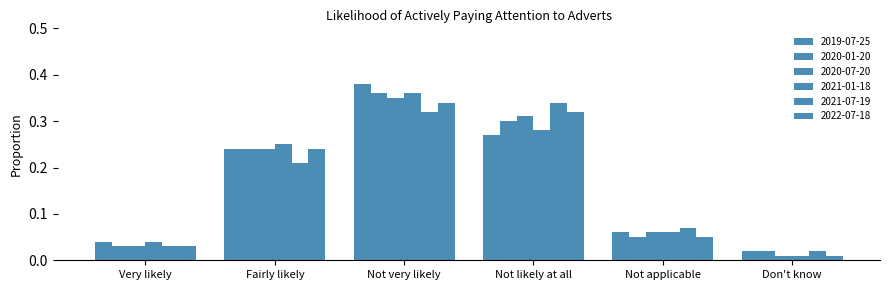

Rank the series at Very likely from highest to lowest value.

2019-07-25, 2021-01-18, 2020-01-20, 2020-07-20, 2021-07-19, 2022-07-18